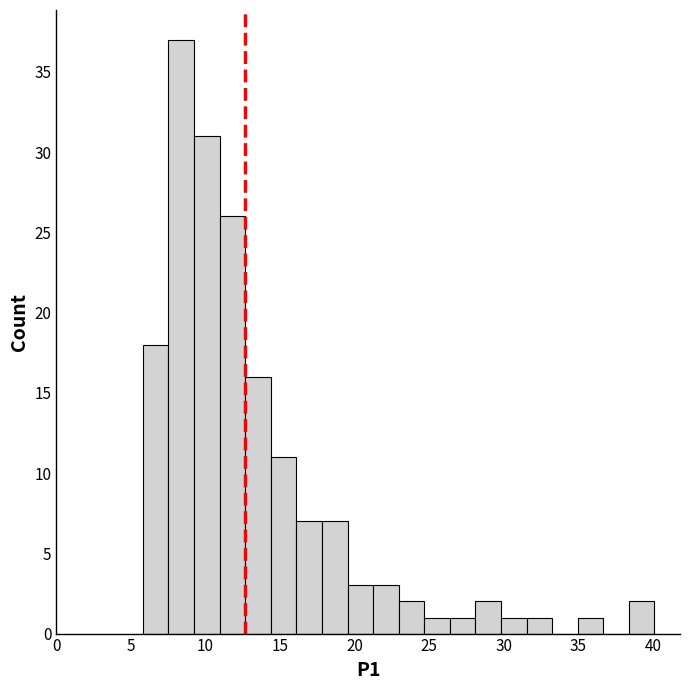

Read against the x-axis, roughly where is the centre of the tallest bar?

8.5